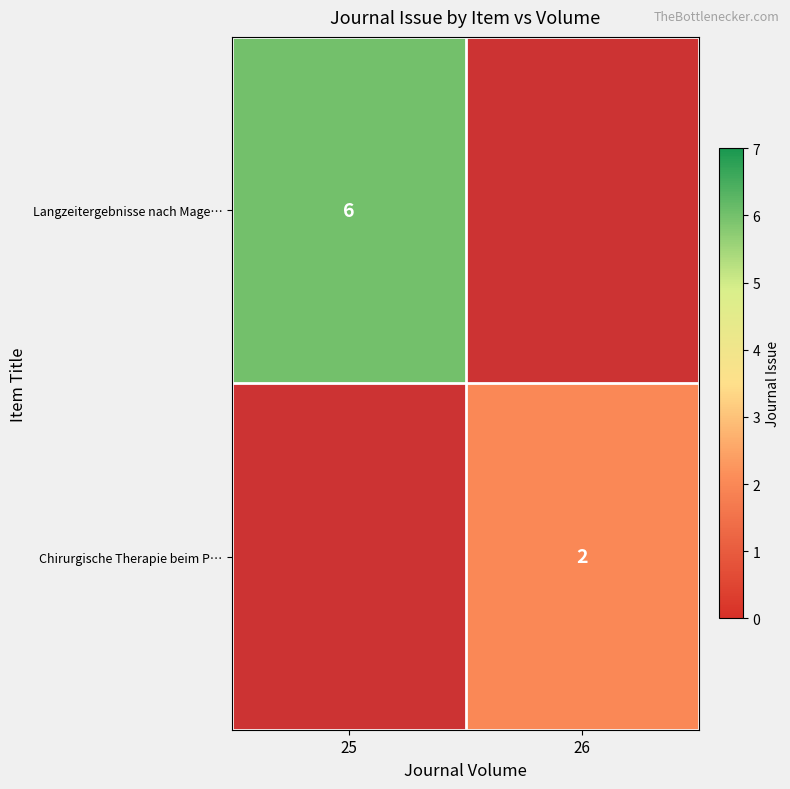

The value of Langzeitergebnisse nach Mage… at 25 is 2. True or false?

False